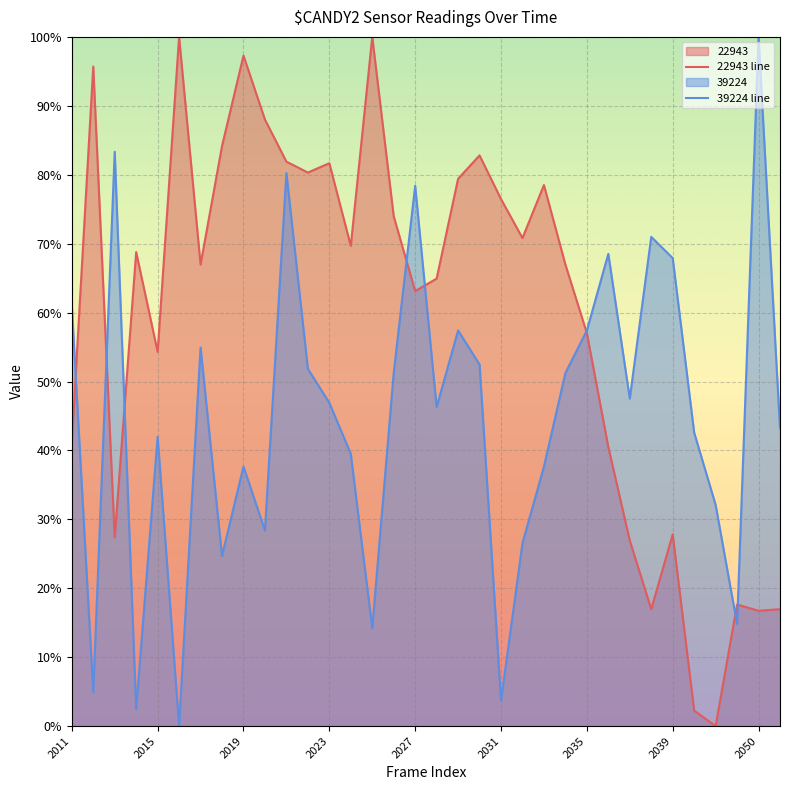

How many lines are shown in the chart?

2